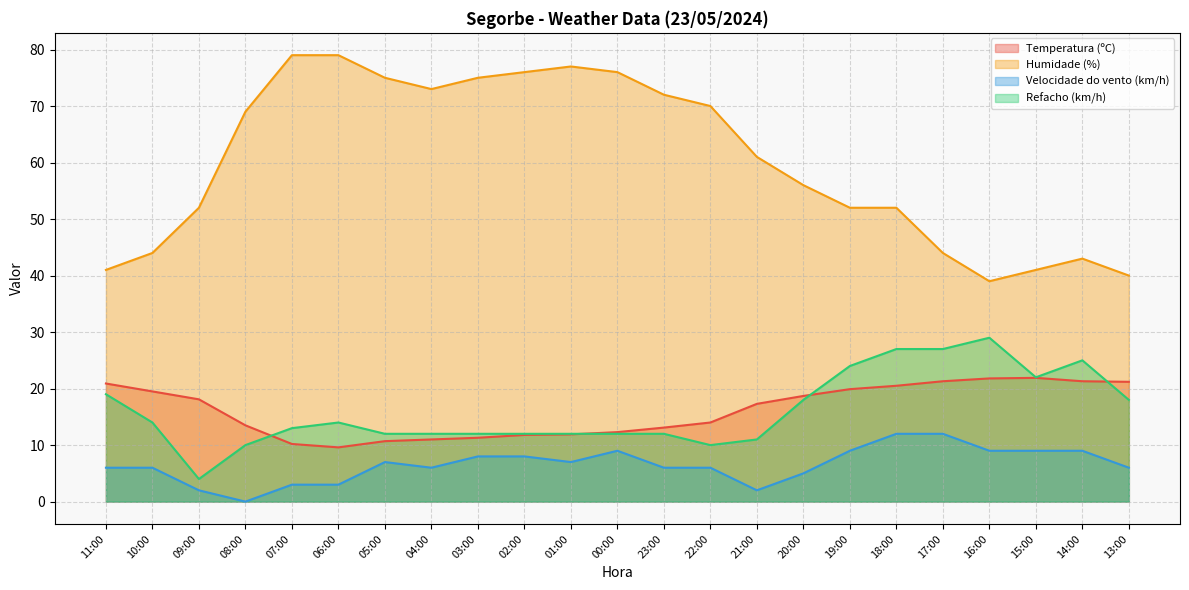

Is it true that Refacho (km/h) equals 19.0 at 11:00?

True